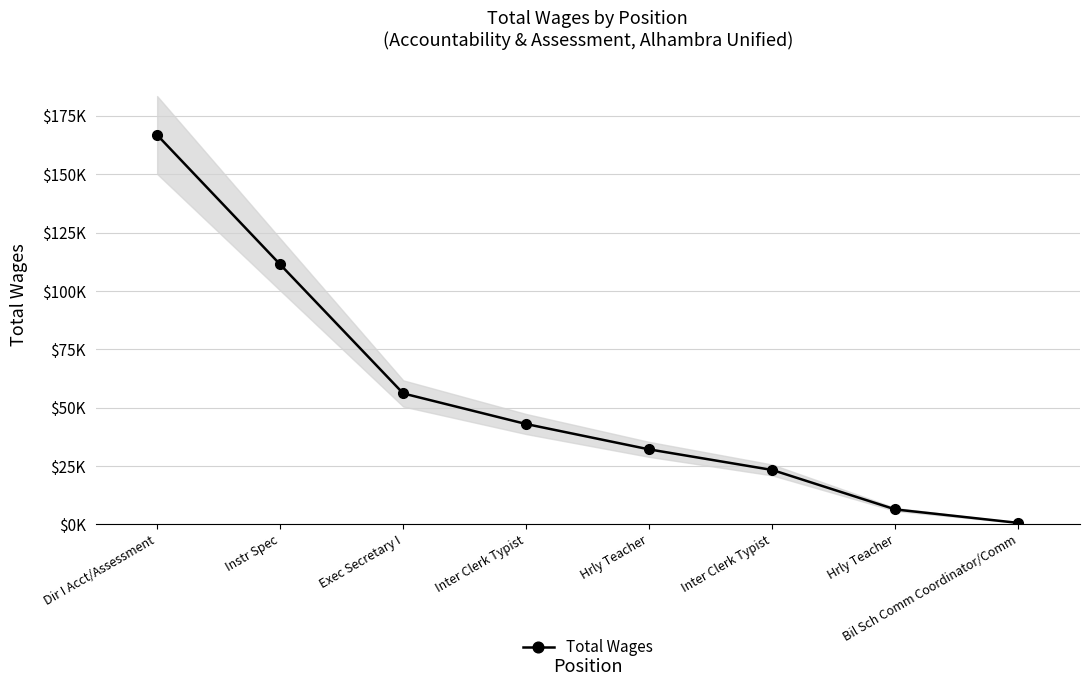

Is it true that the value at Inter Clerk Typist is 42968?

True